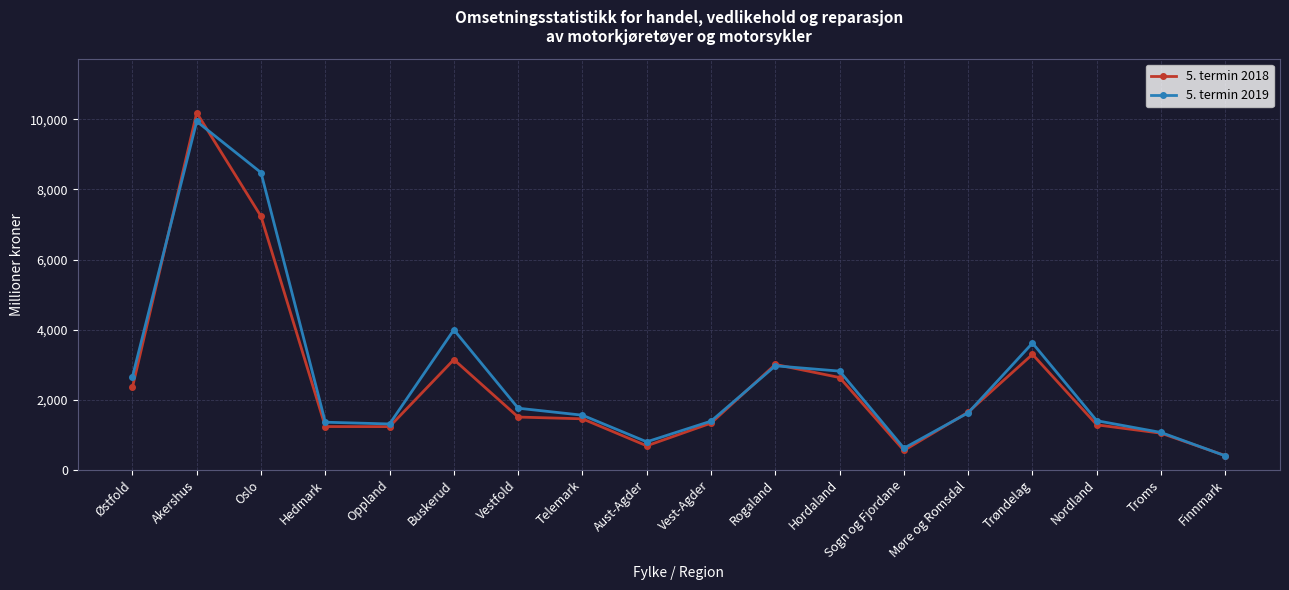

What is the highest value of the 5. termin 2019 series?

9942